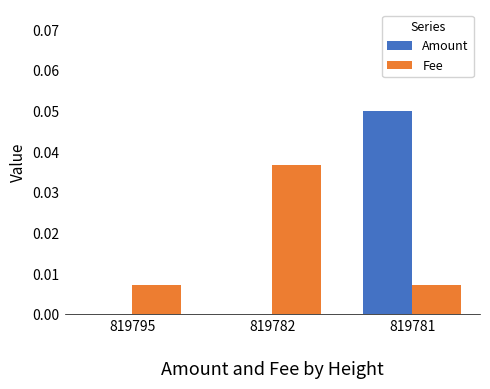

Count the number of categories in the chart.

3